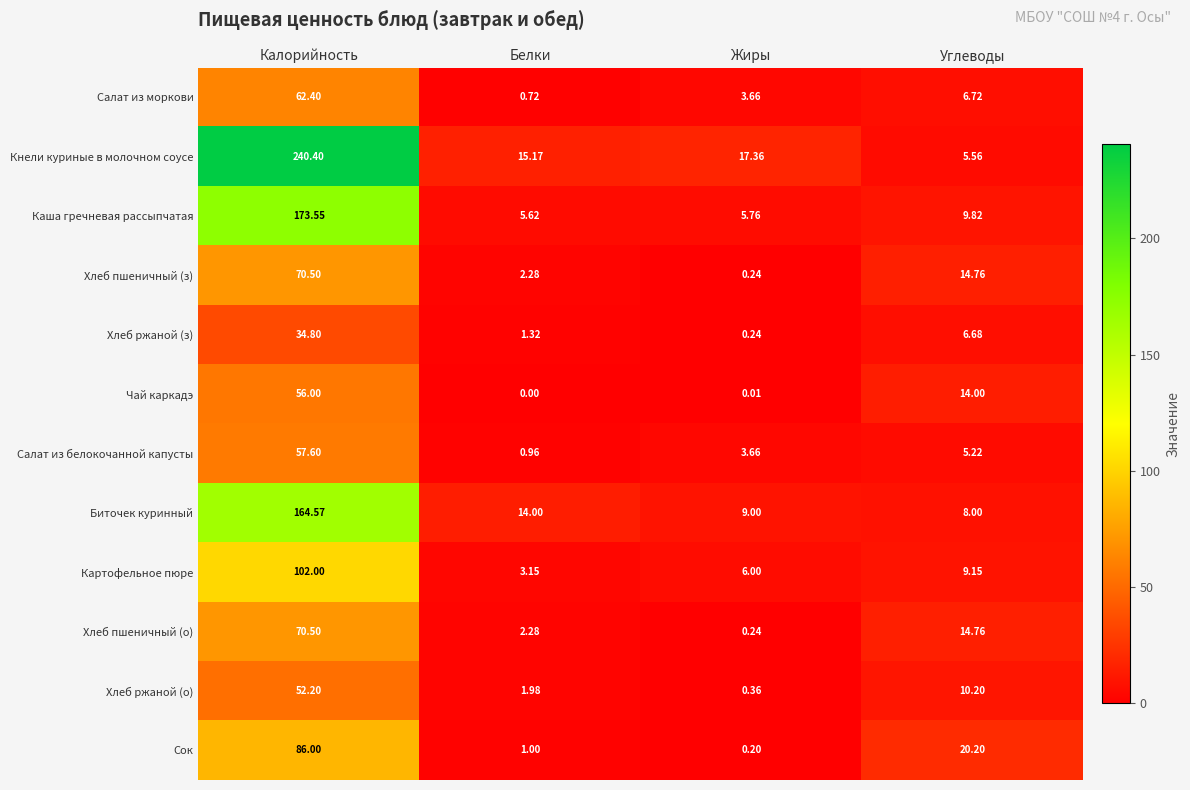

Which label corresponds to the smallest value in the chart?

Белки